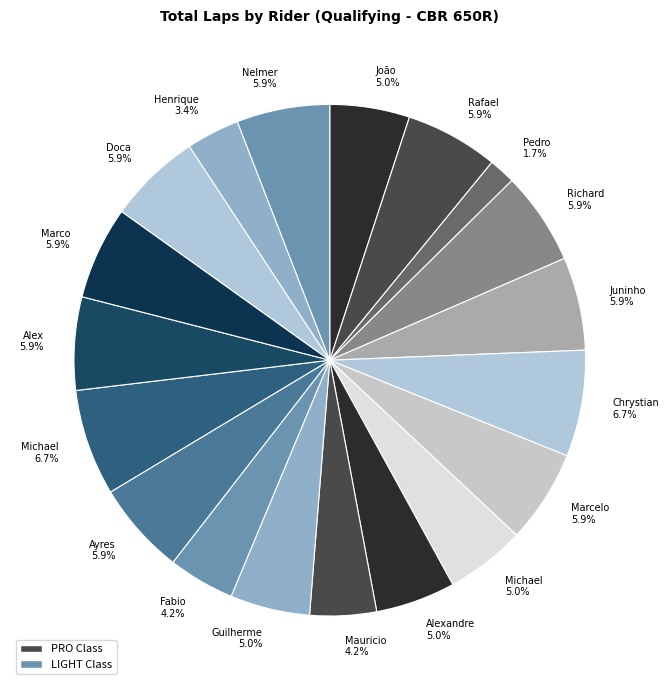

Count the number of slices in the pie.

19